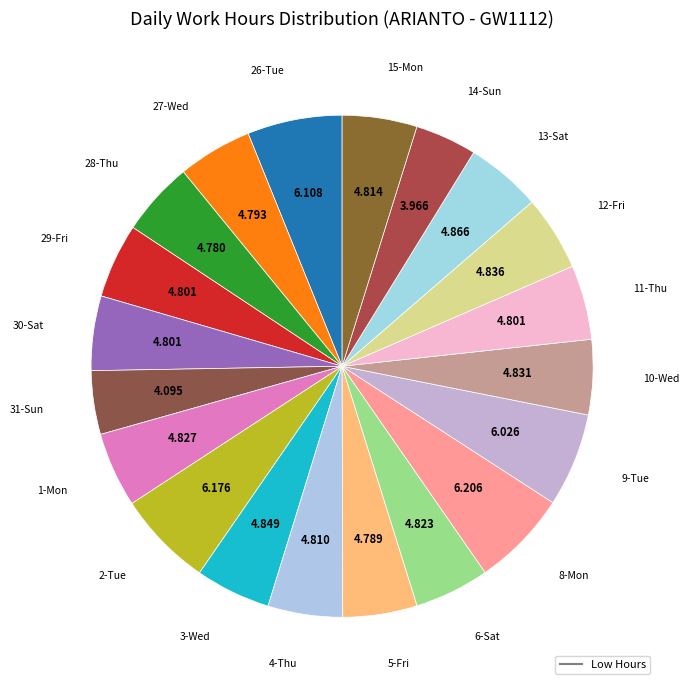

How many segments does this pie chart have?

20